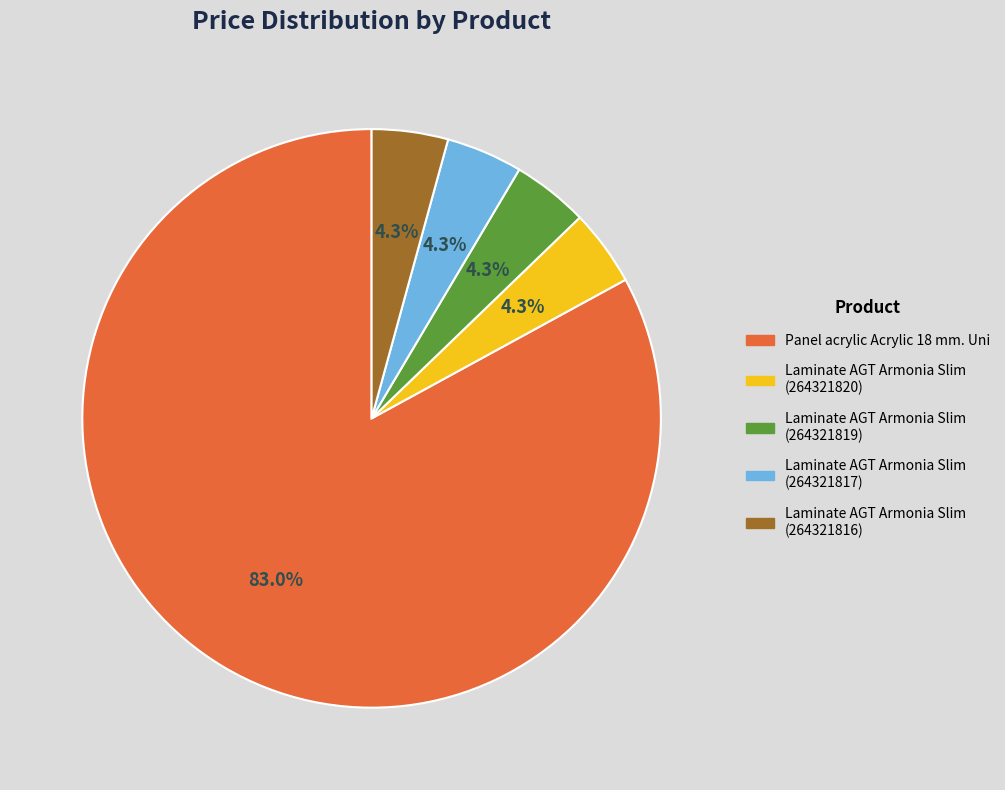

What portion of the pie excludes Laminate AGT Armonia Slim (264321820)?

95.7%